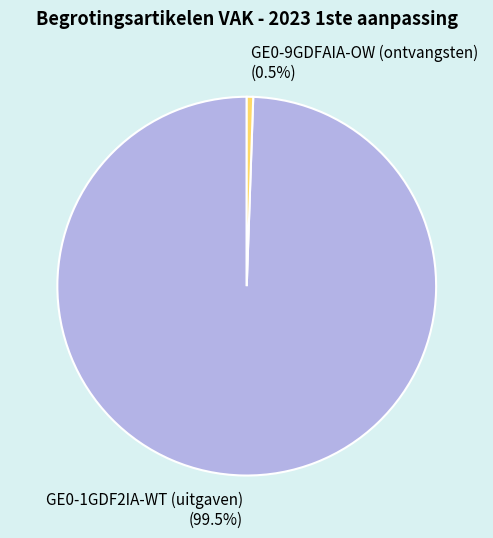

What portion of the pie excludes GE0-1GDF2IA-WT (uitgaven)?

0.5%